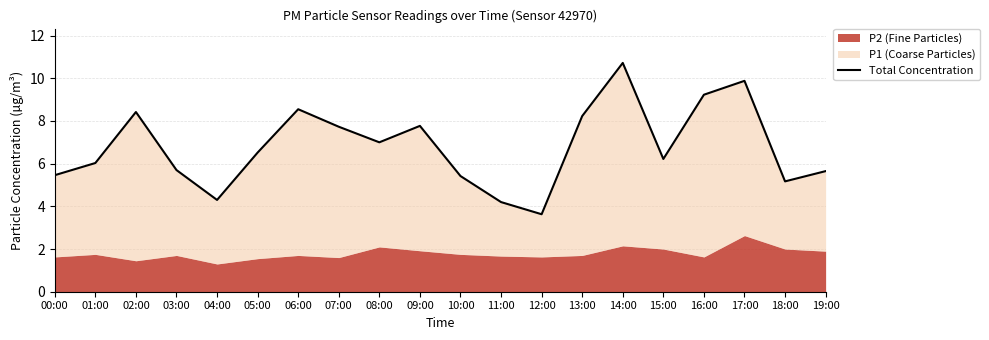

What is the ratio of the value at 10:00 to the value at 09:00?

0.7